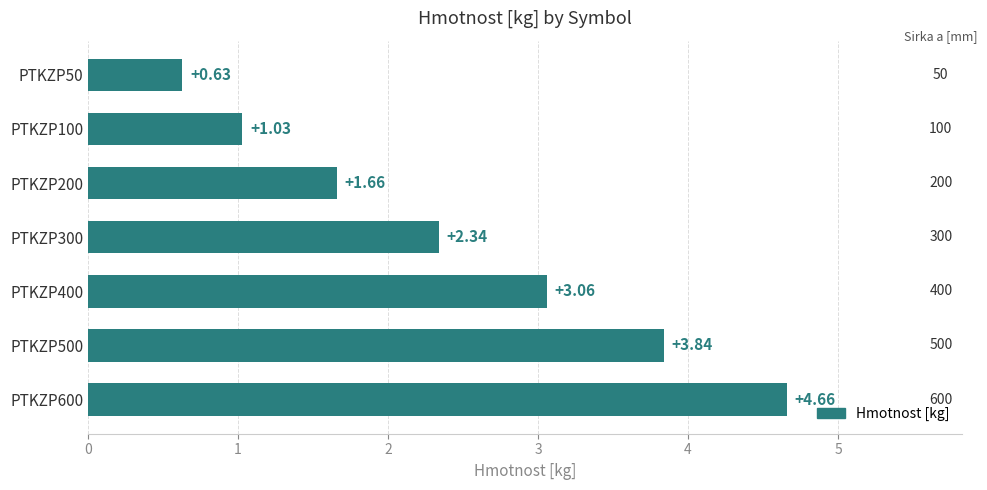

List the labels in order of value, largest first.

PTKZP600, PTKZP500, PTKZP400, PTKZP300, PTKZP200, PTKZP100, PTKZP50